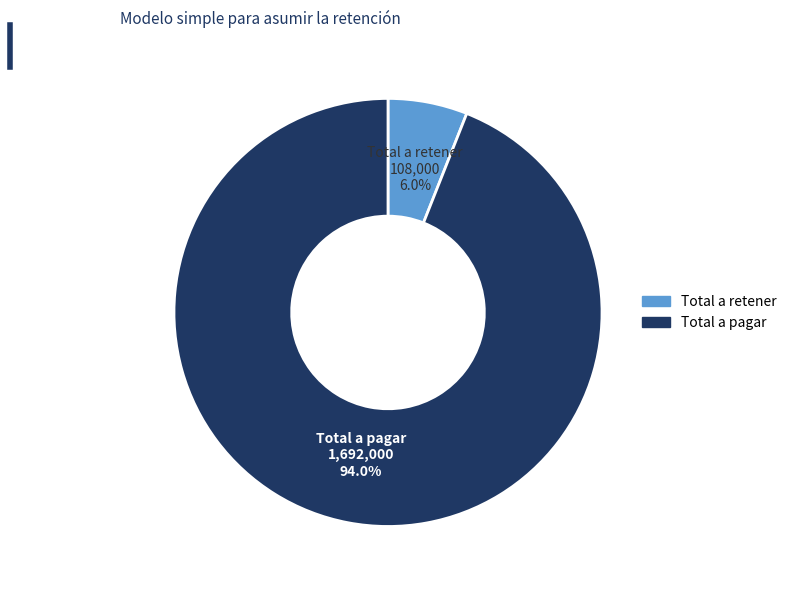

What is the largest slice in the pie chart?

Total a pagar